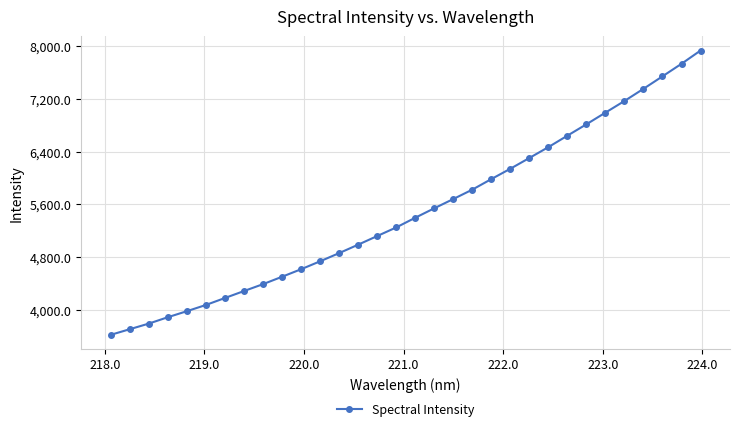

What is the value of the 8th point from the left?

4285.6